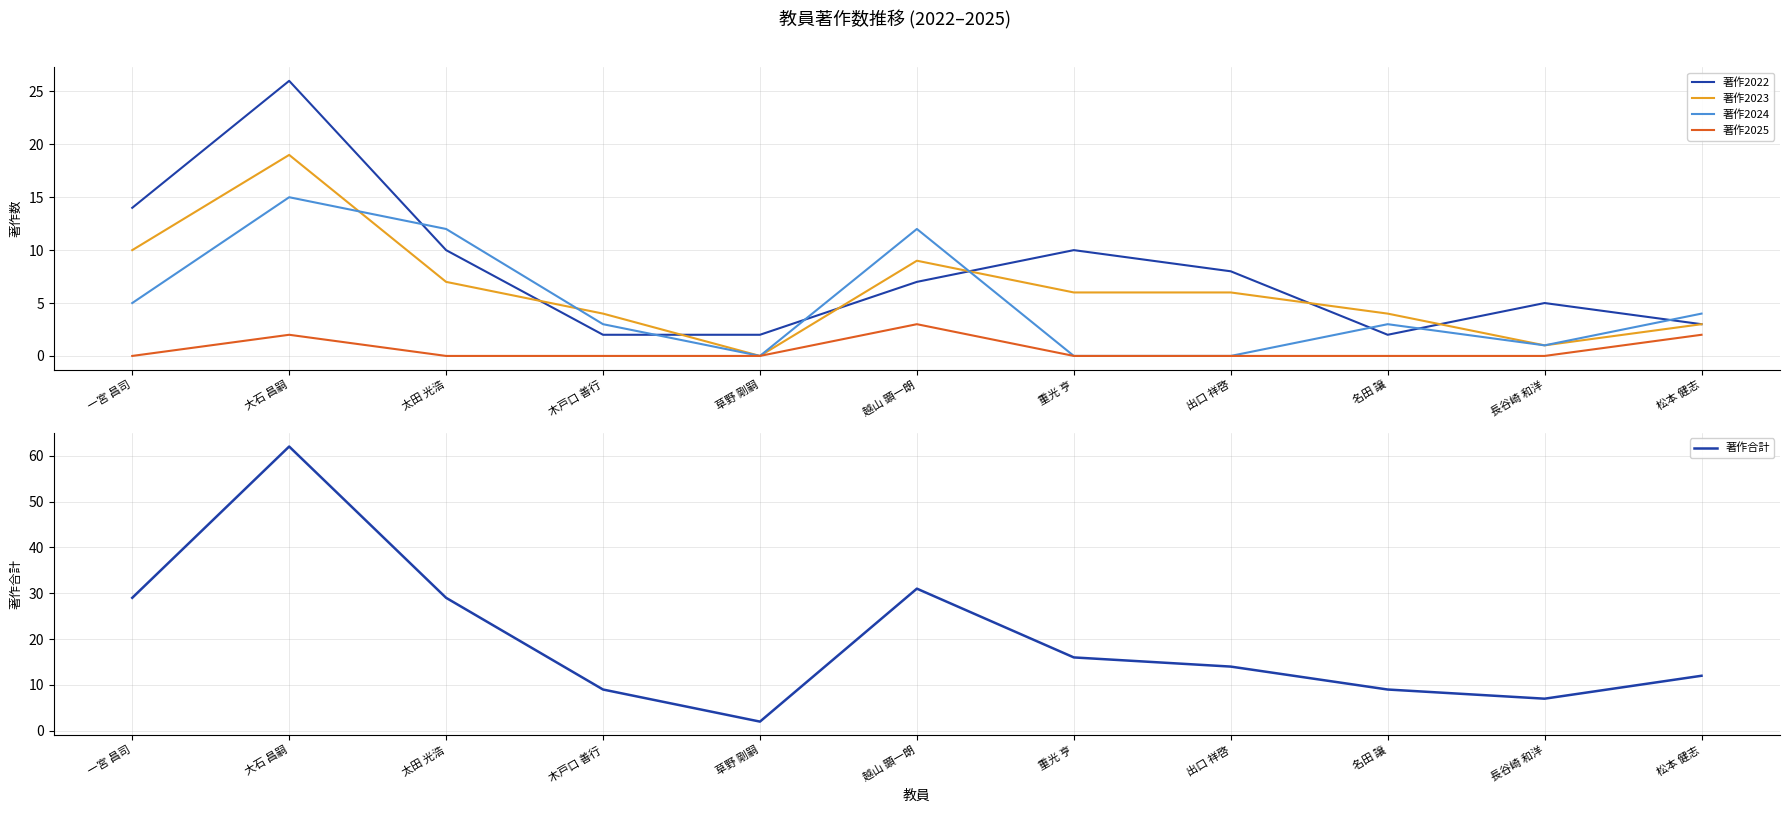

Which category has the highest value across all series?

大石 昌嗣